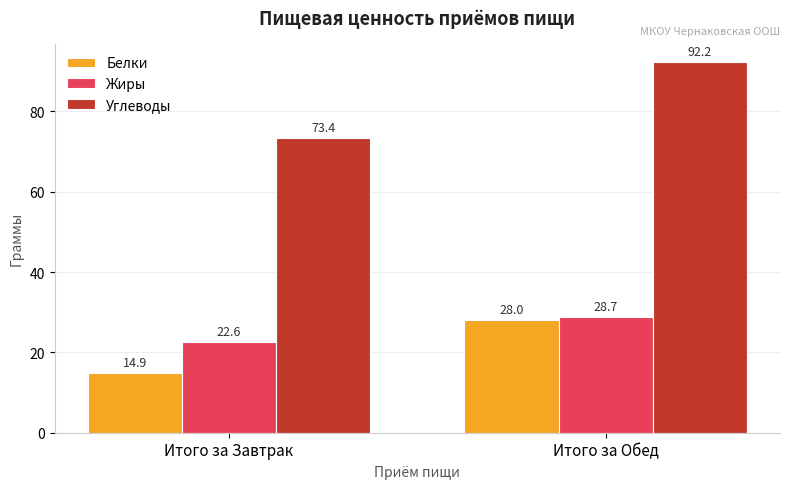

What is the maximum value shown in the chart?

92.2